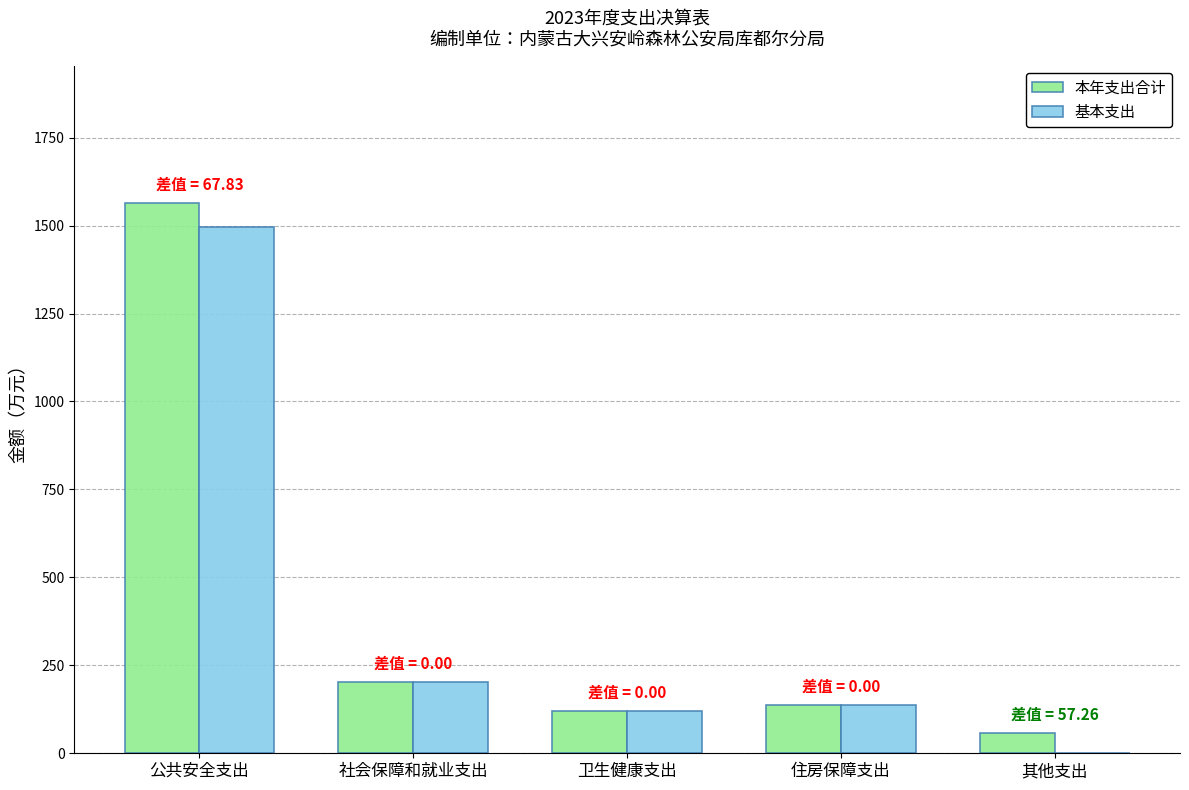

Is the value of 基本支出 at 住房保障支出 greater than the value of 本年支出合计 at 社会保障和就业支出?

No